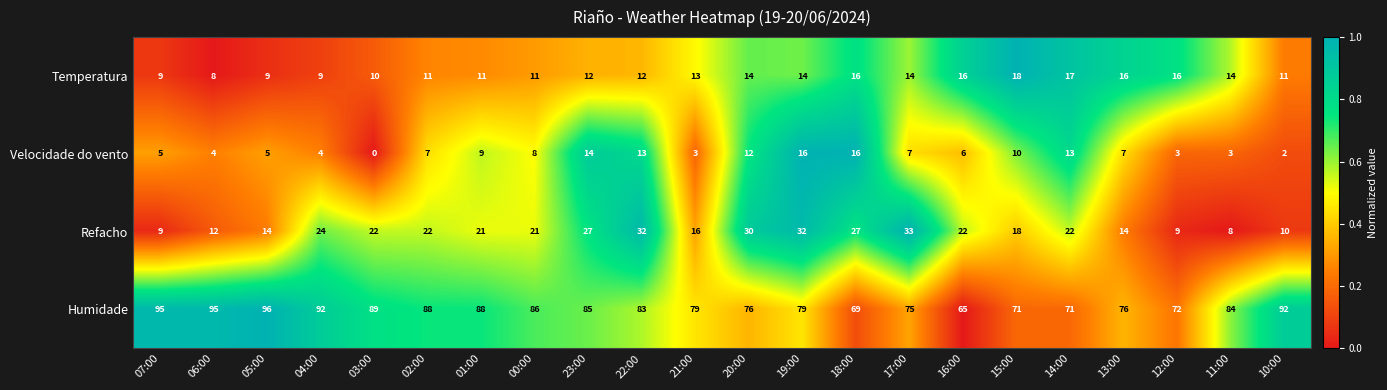

What is the approximate value of Humidade at 01:00, to the nearest 10?

90